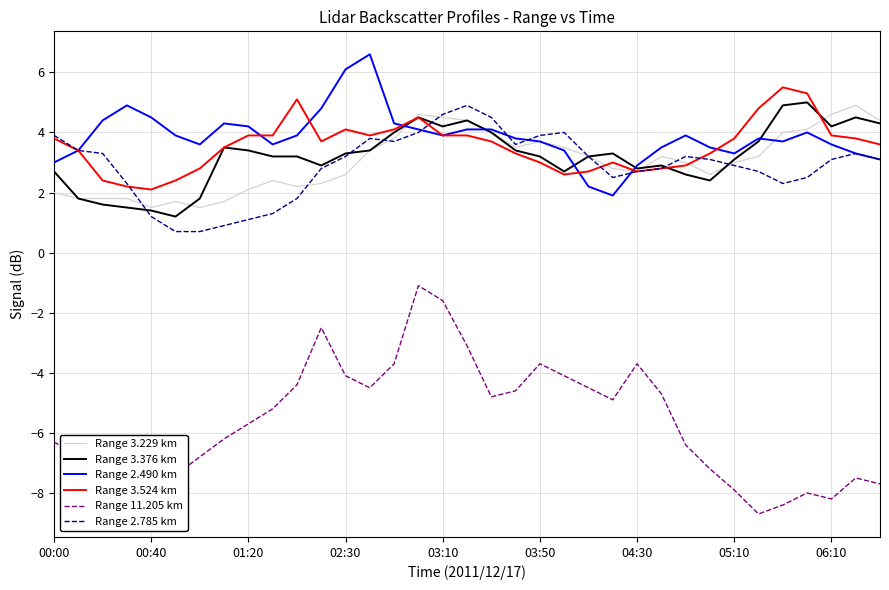

What is the average value of the Range 2.490 km series?

3.9